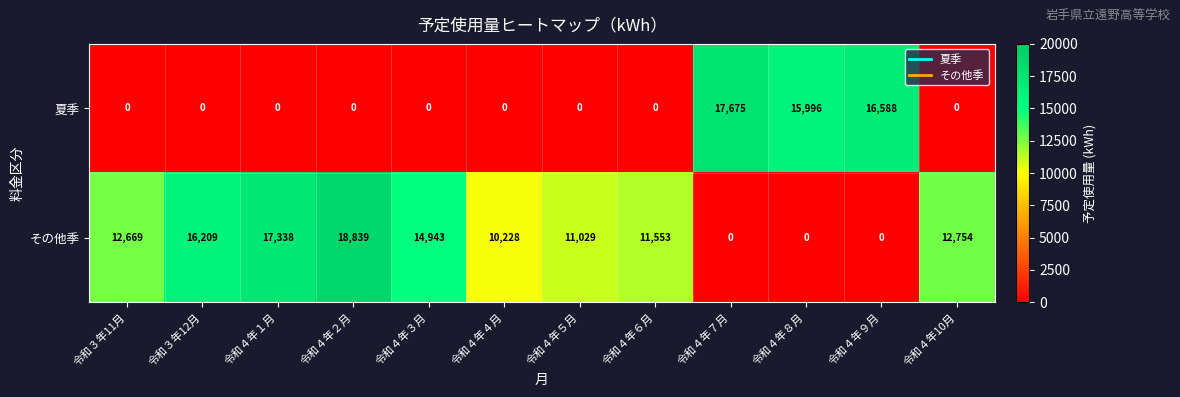

What is the sum of all 夏季 values?

50259